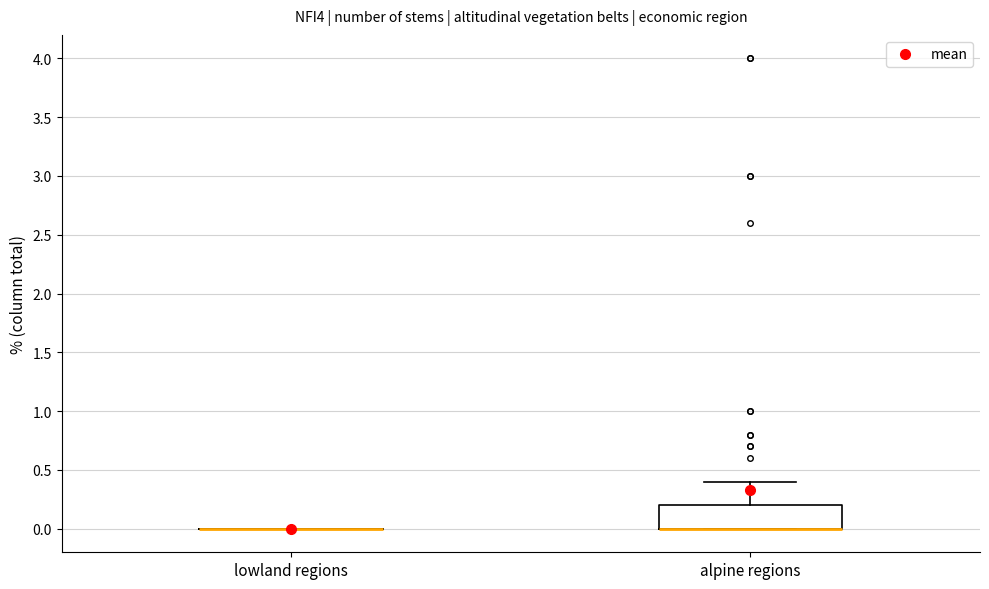

Which box is the tallest, from its lower edge to its upper edge?

alpine regions